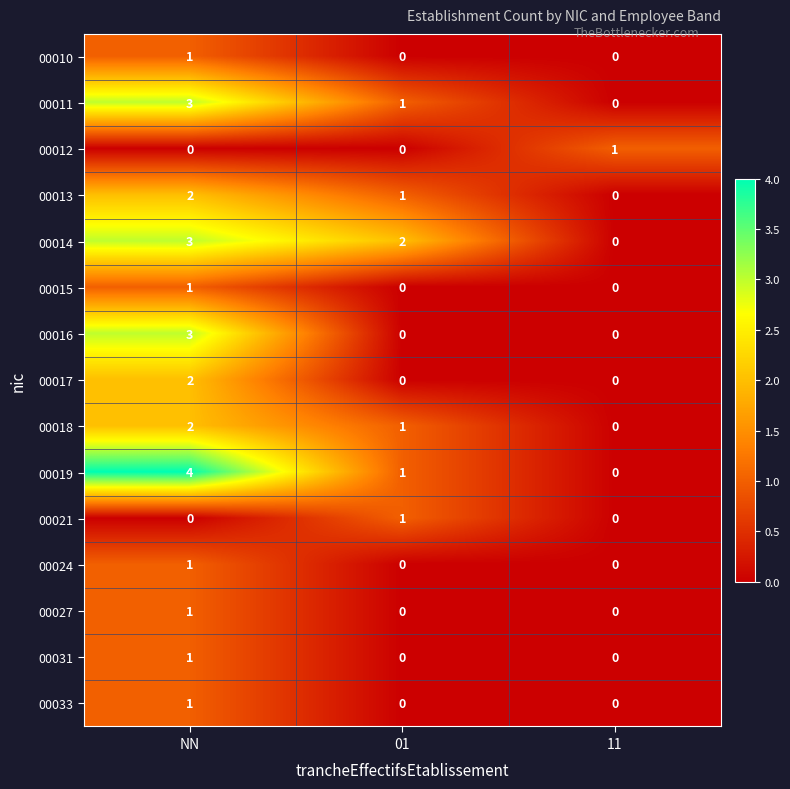

True or false: 00033 has a value of 2 at NN.

False